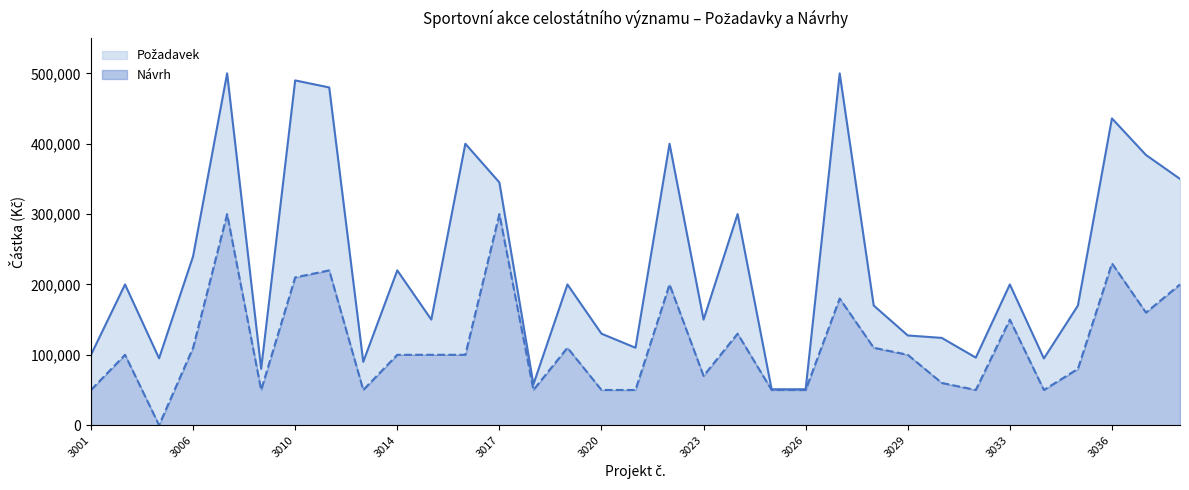

Which has a higher value, 3008 or 3007?

3007